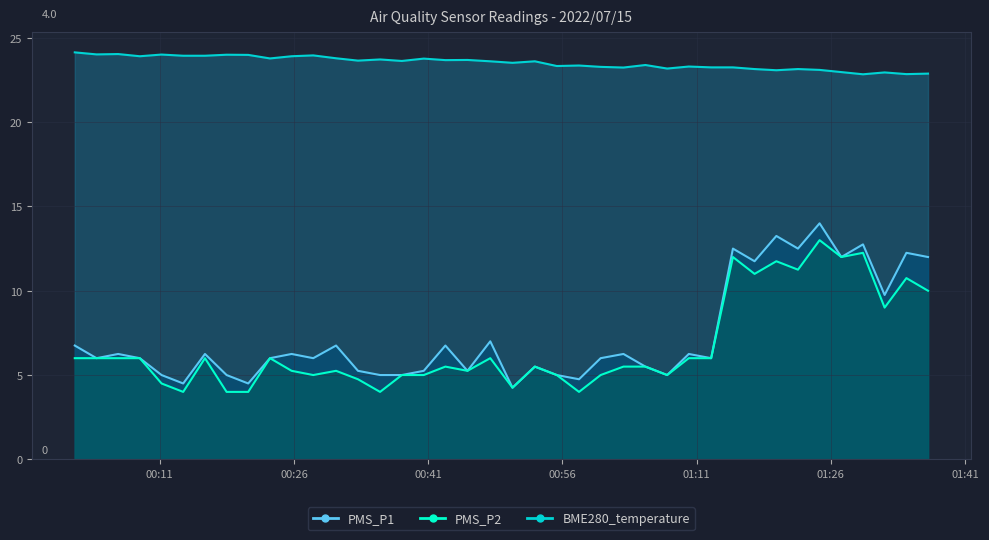

True or false: BME280_temperature and PMS_P1 cross at least once.

False